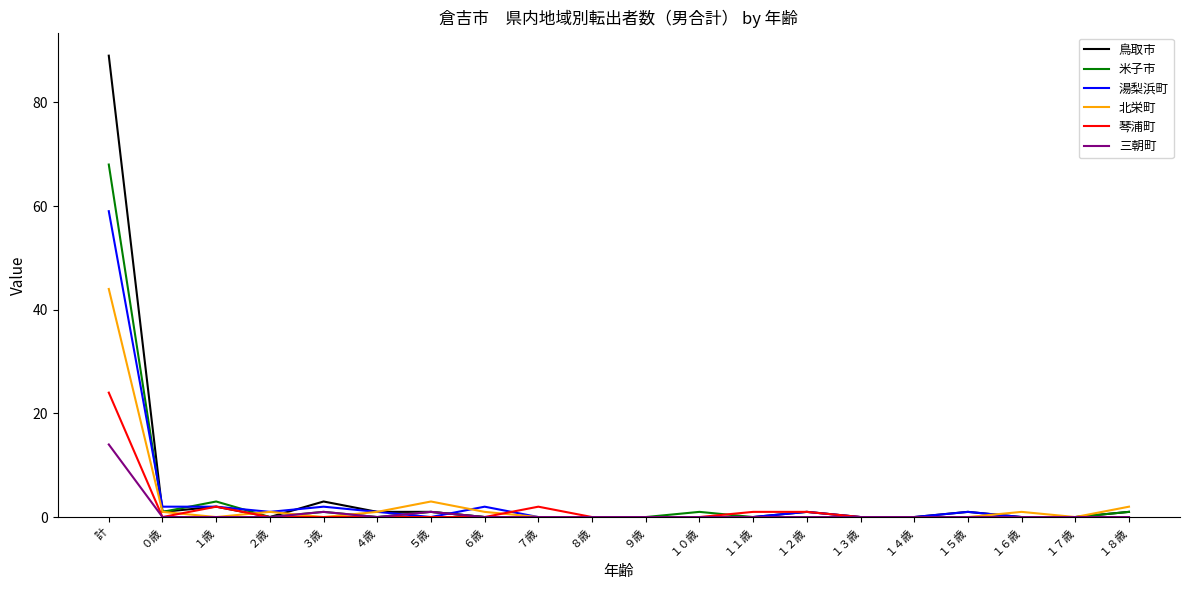

List the series in order of their peak value, lowest first.

三朝町, 琴浦町, 北栄町, 湯梨浜町, 米子市, 鳥取市